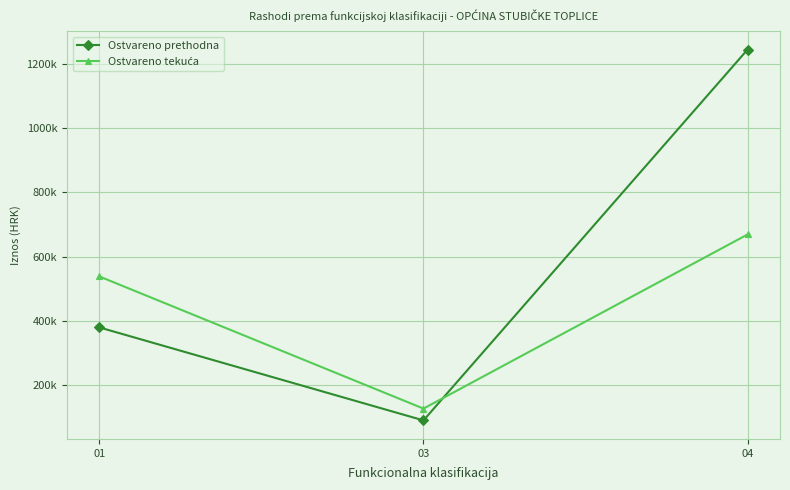

What is the difference between the second highest and minimum values in the Ostvareno tekuća series?

410706.1